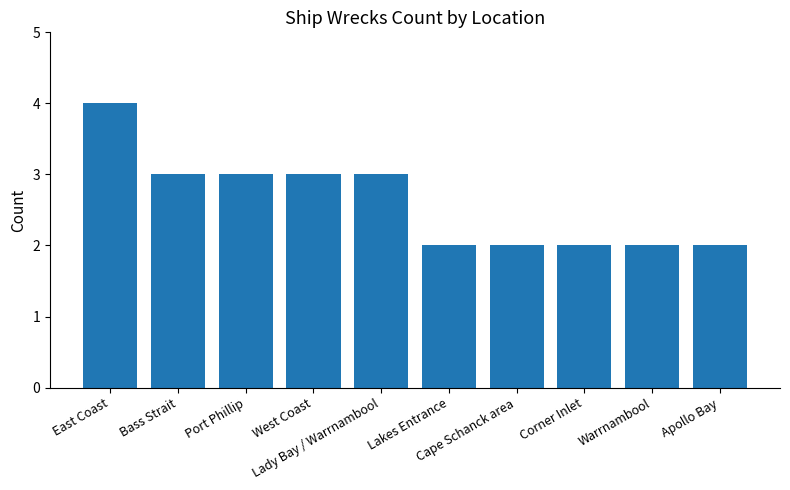

What is the average value?

3